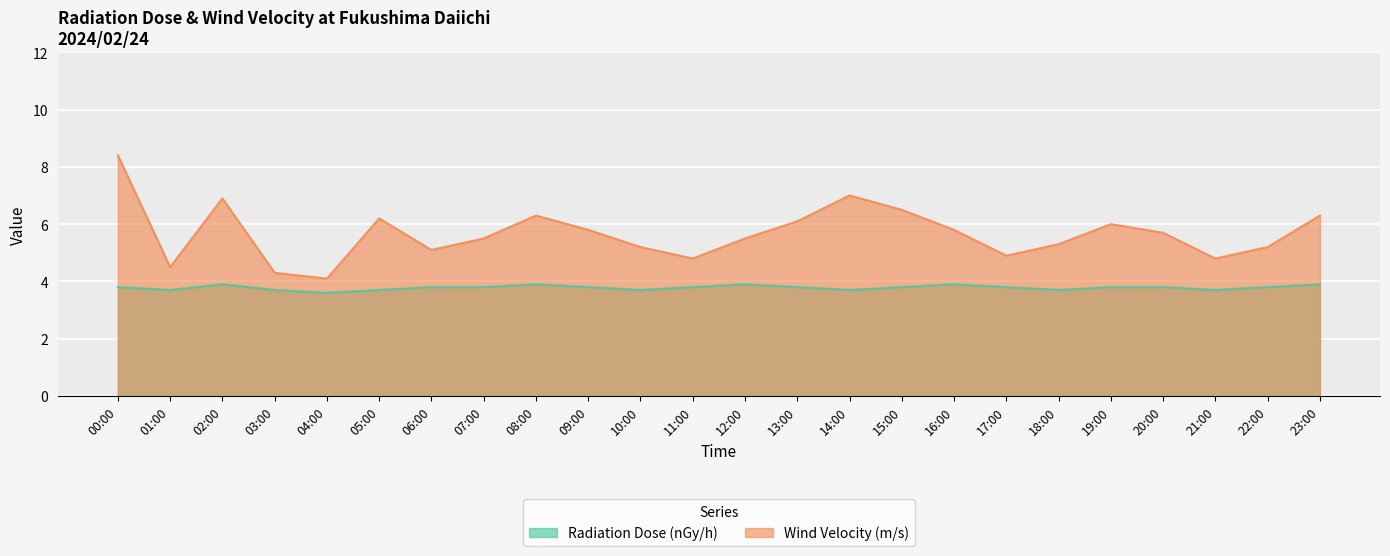

What is the label of the 13th point from the left?

12:00